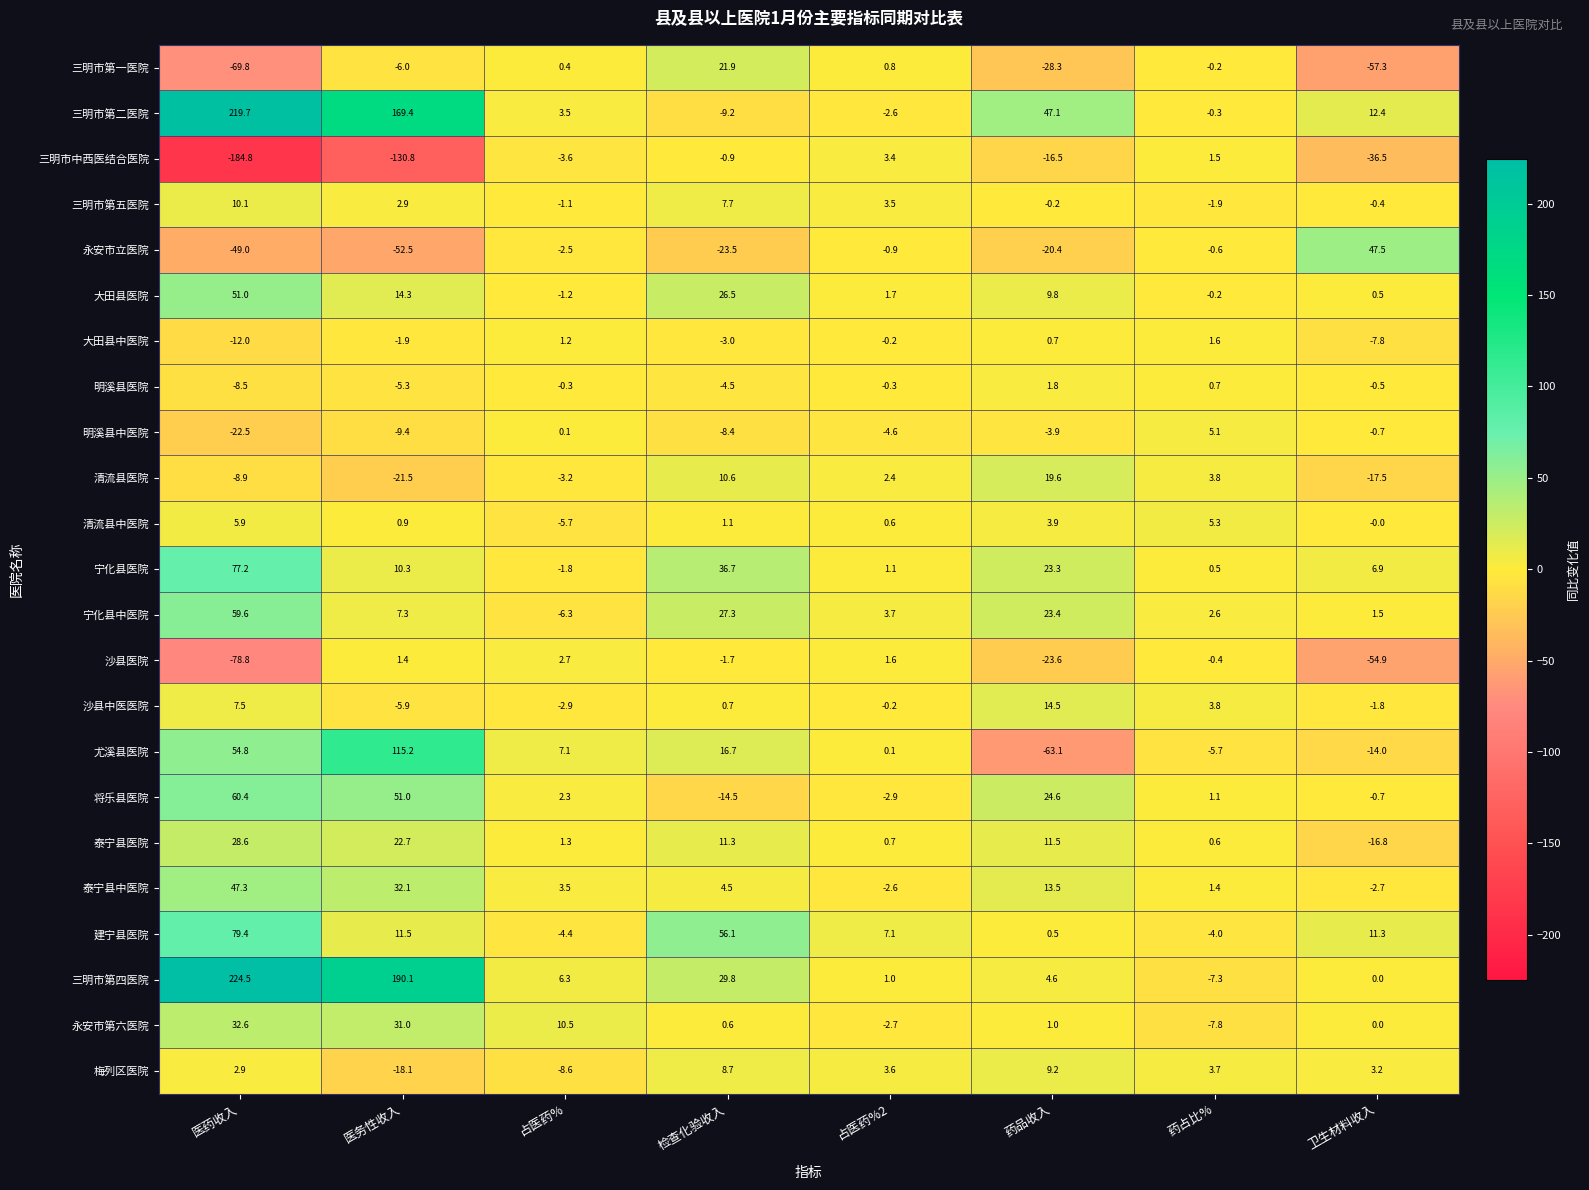

Rank the series by their maximum value, from lowest to highest.

大田县中医院, 明溪县医院, 沙县医院, 三明市中西医结合医院, 明溪县中医院, 清流县中医院, 梅列区医院, 三明市第五医院, 沙县中医医院, 清流县医院, 三明市第一医院, 泰宁县医院, 永安市第六医院, 泰宁县中医院, 永安市立医院, 大田县医院, 宁化县中医院, 将乐县医院, 宁化县医院, 建宁县医院, 尤溪县医院, 三明市第二医院, 三明市第四医院